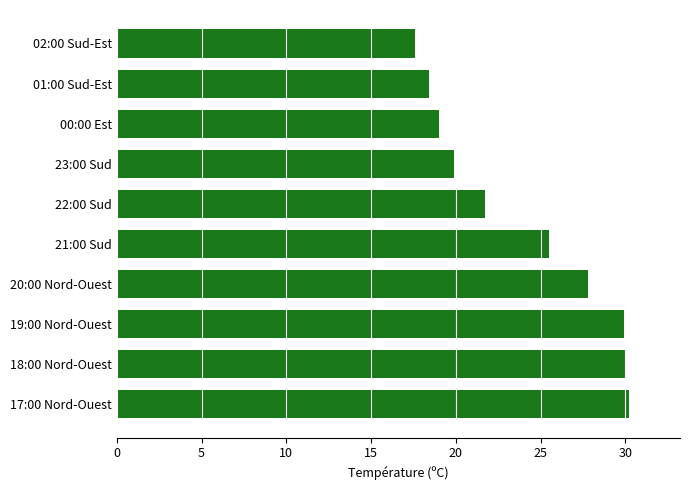

Approximately how many times larger is the value at 21:00 Sud compared to 22:00 Sud?

1.2